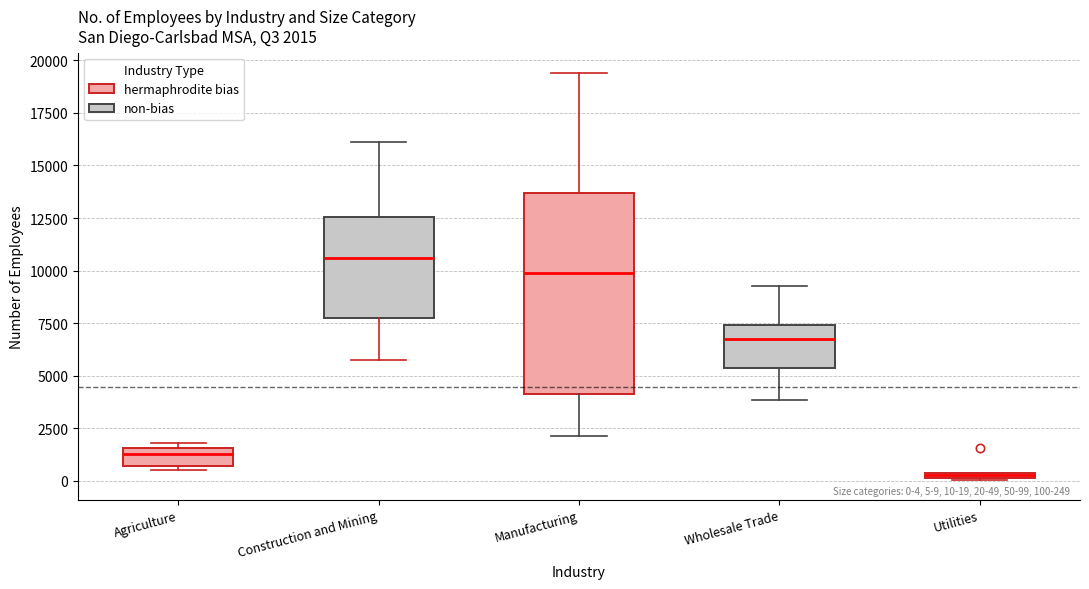

Which box's median line is the highest?

Construction and Mining